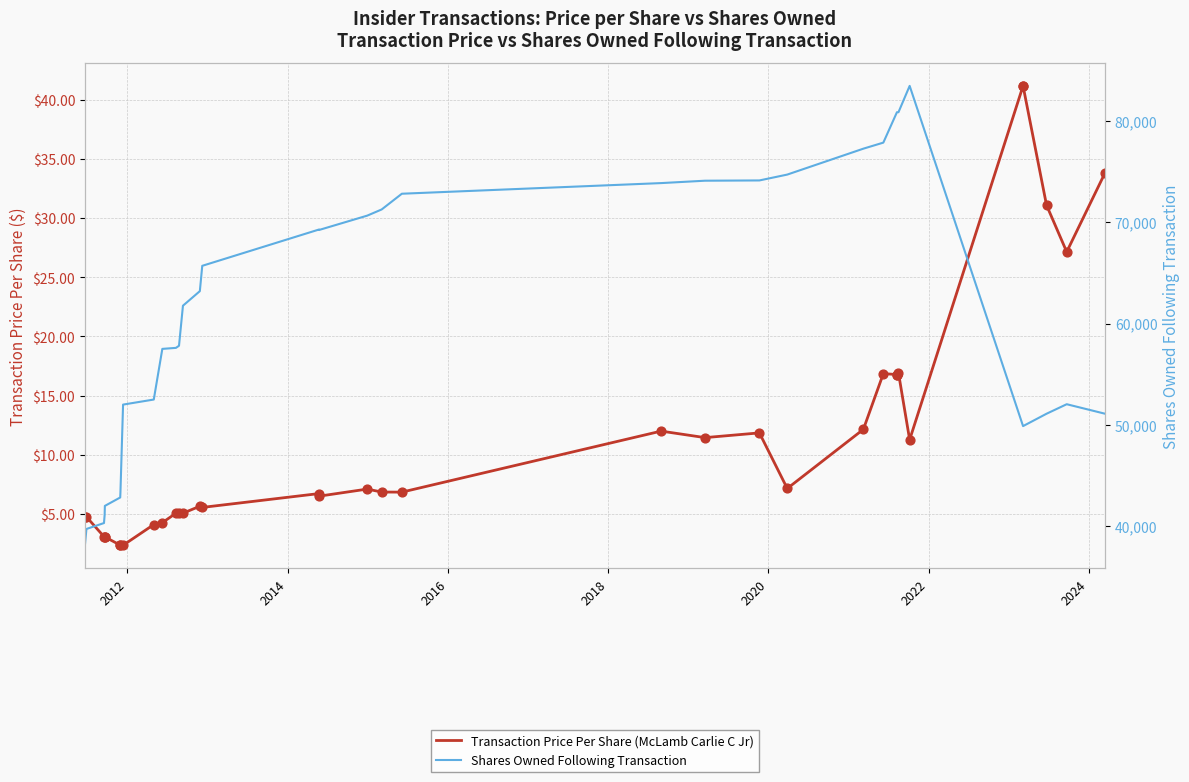

Which series has the largest Y range (max minus min)?

Shares Owned Following Transaction